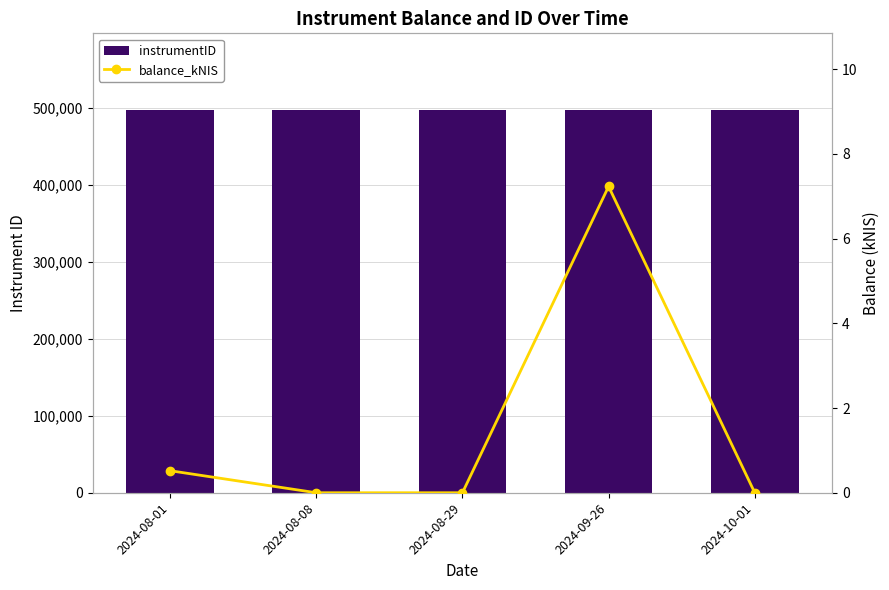

The balance_kNIS series shows 7.2 at 2024-09-26. True or false?

True